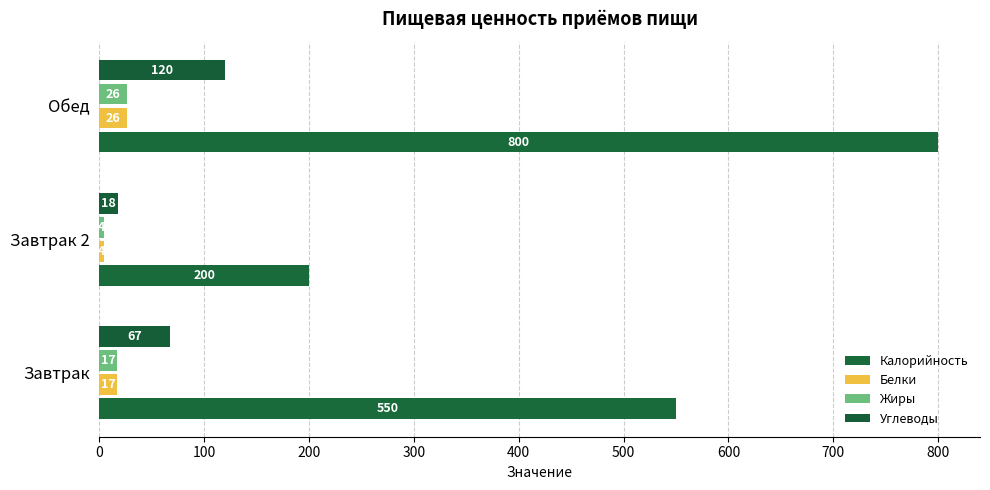

What is the greatest value displayed?

800